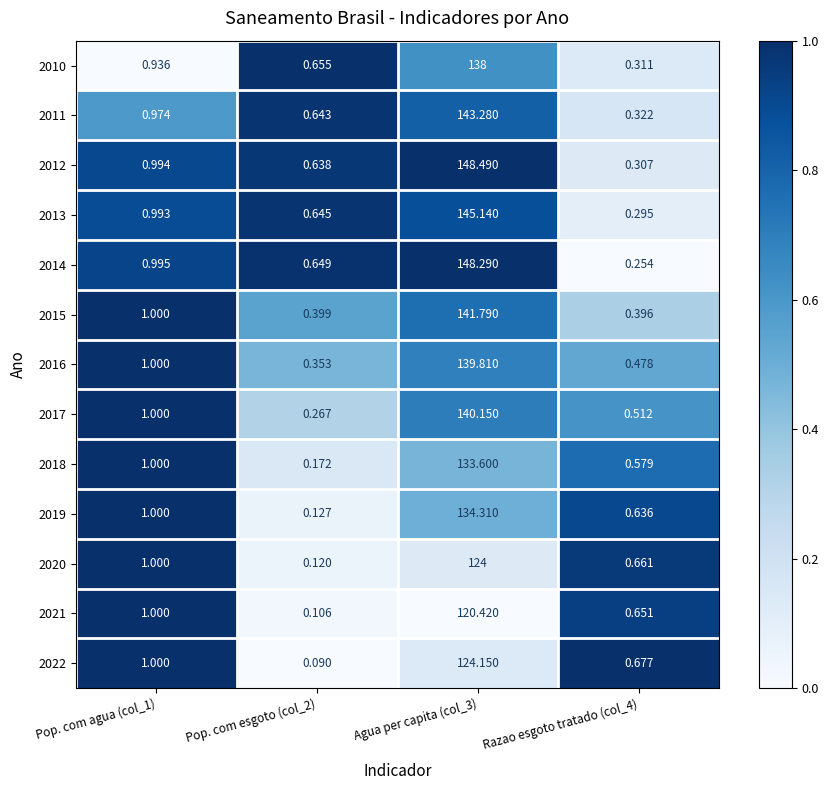

Between Pop. com esgoto (col_2) and Agua per capita (col_3), which series saw the biggest shift?

2012